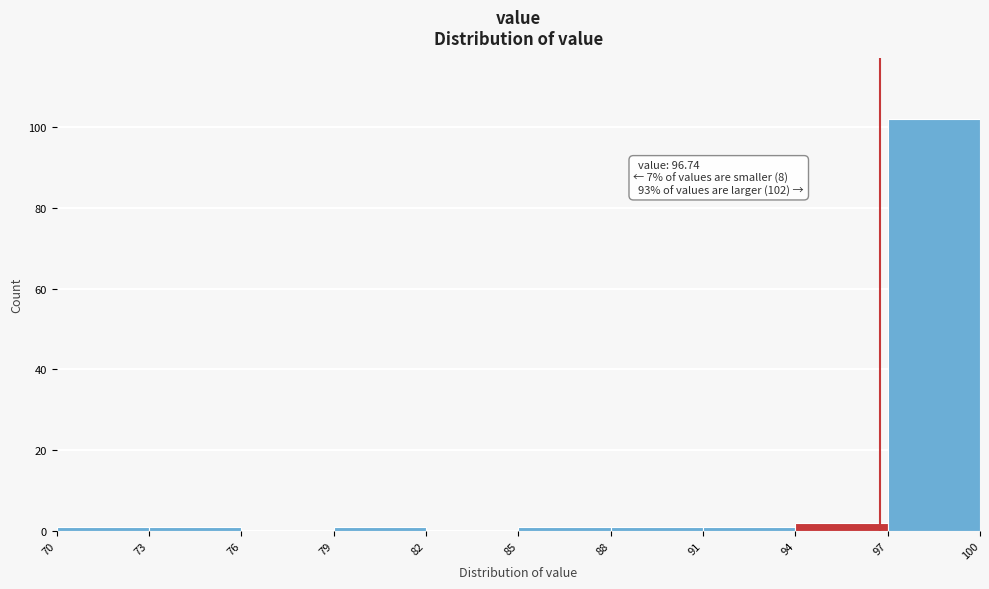

Which range on the x-axis has the tallest bar?

97 to 100